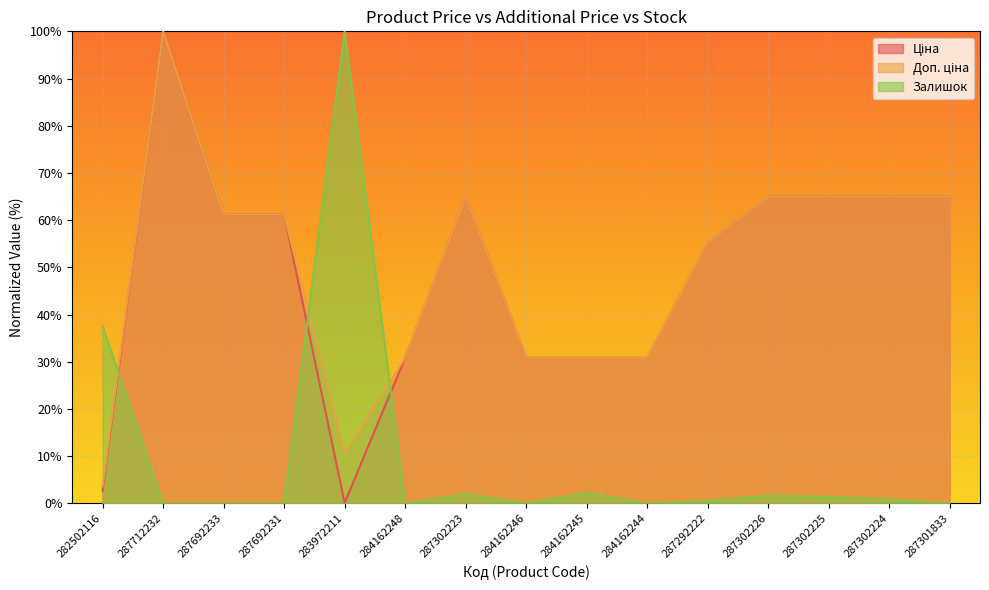

Does the chart display data point markers on the line(s)?

No